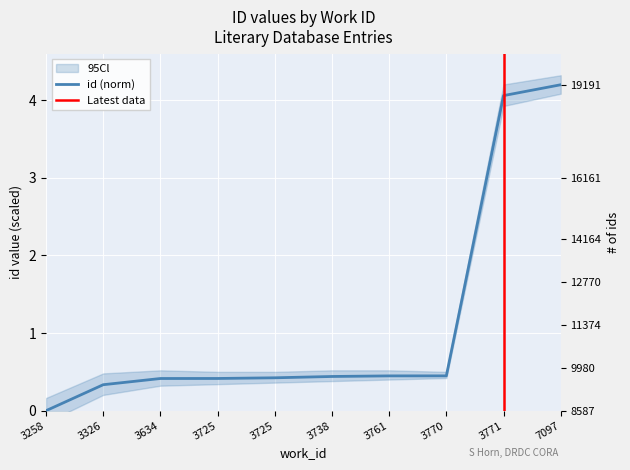

What is the value of the 2nd point from the left?

0.3